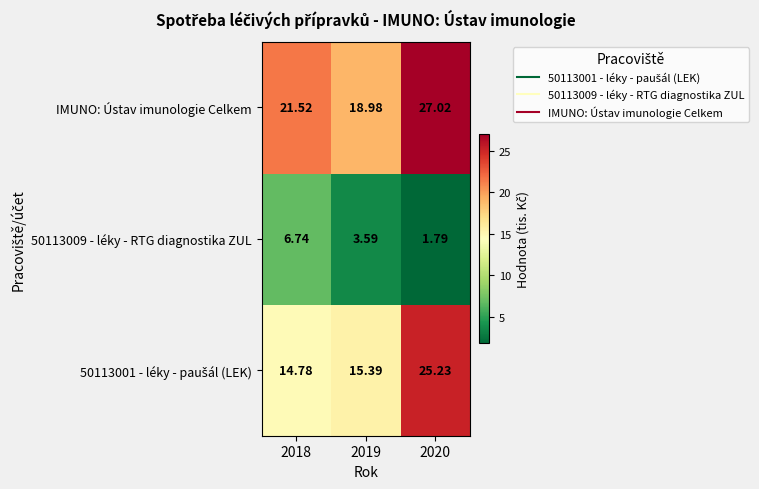

Which series has the largest total across all categories?

IMUNO: Ústav imunologie Celkem